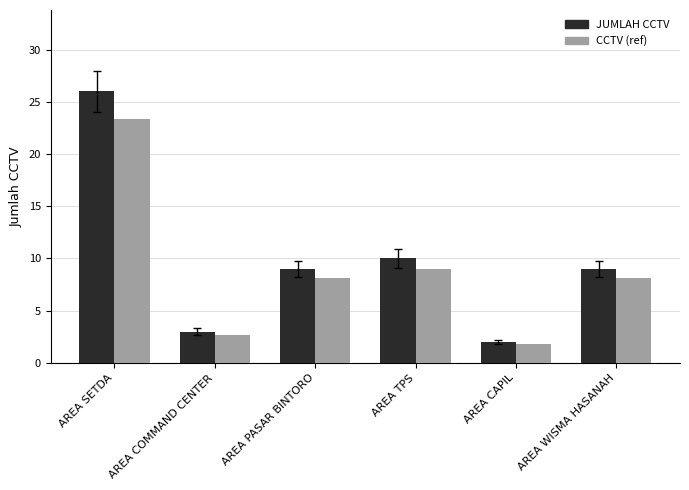

What position from the left is AREA COMMAND CENTER?

2